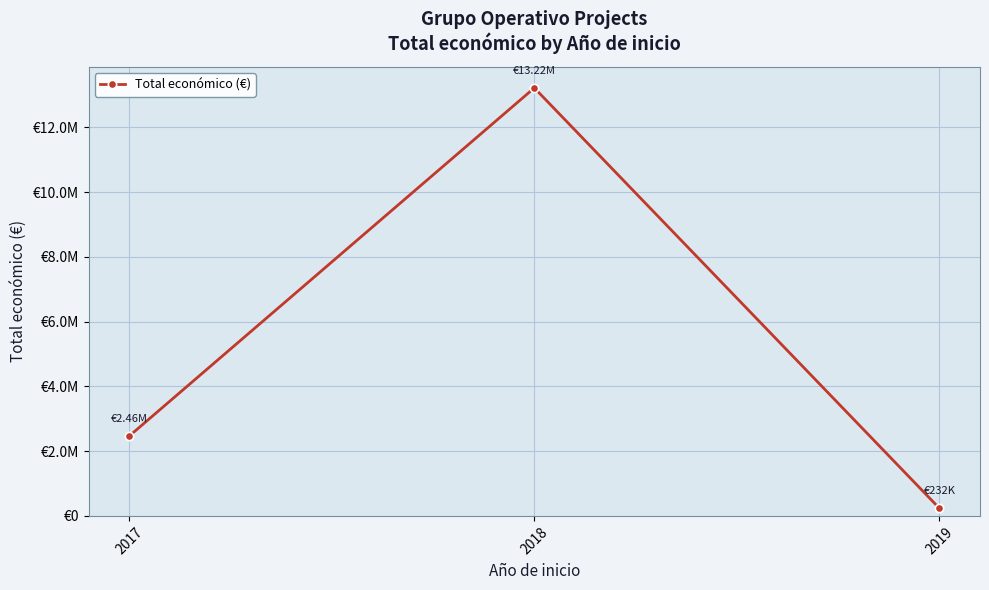

What is the average value?

5305768